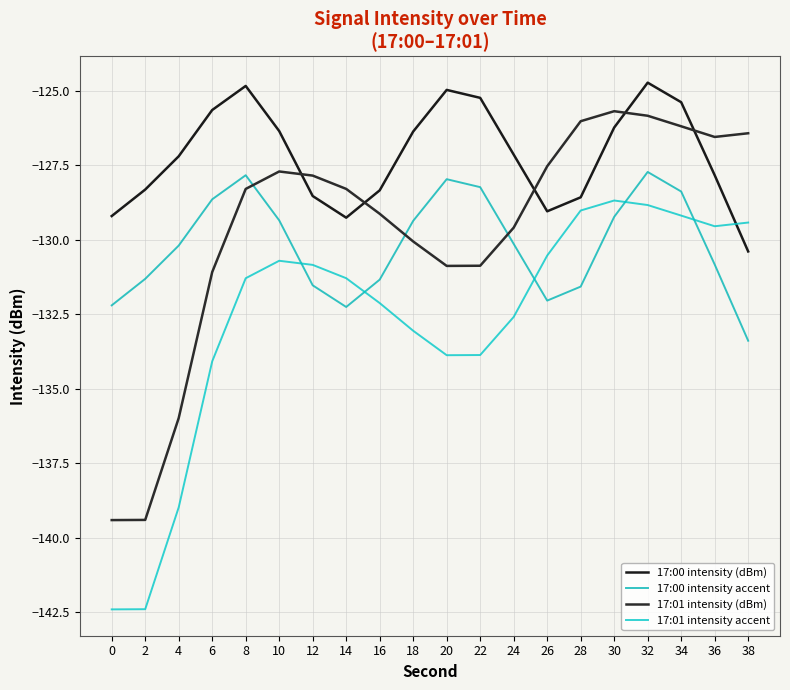

What are all the series names shown in the legend?

17:00 intensity (dBm), 17:00 intensity accent, 17:01 intensity (dBm), 17:01 intensity accent